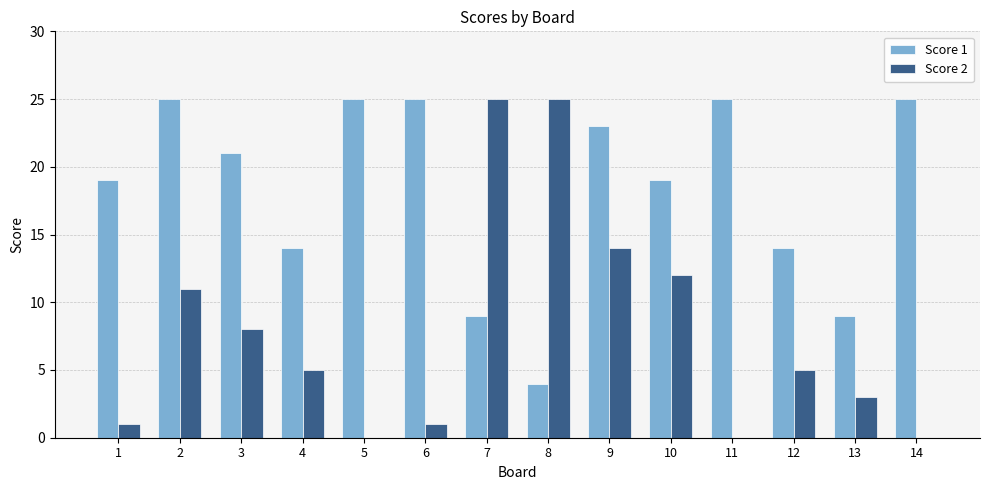

How many data points does each series have?

14